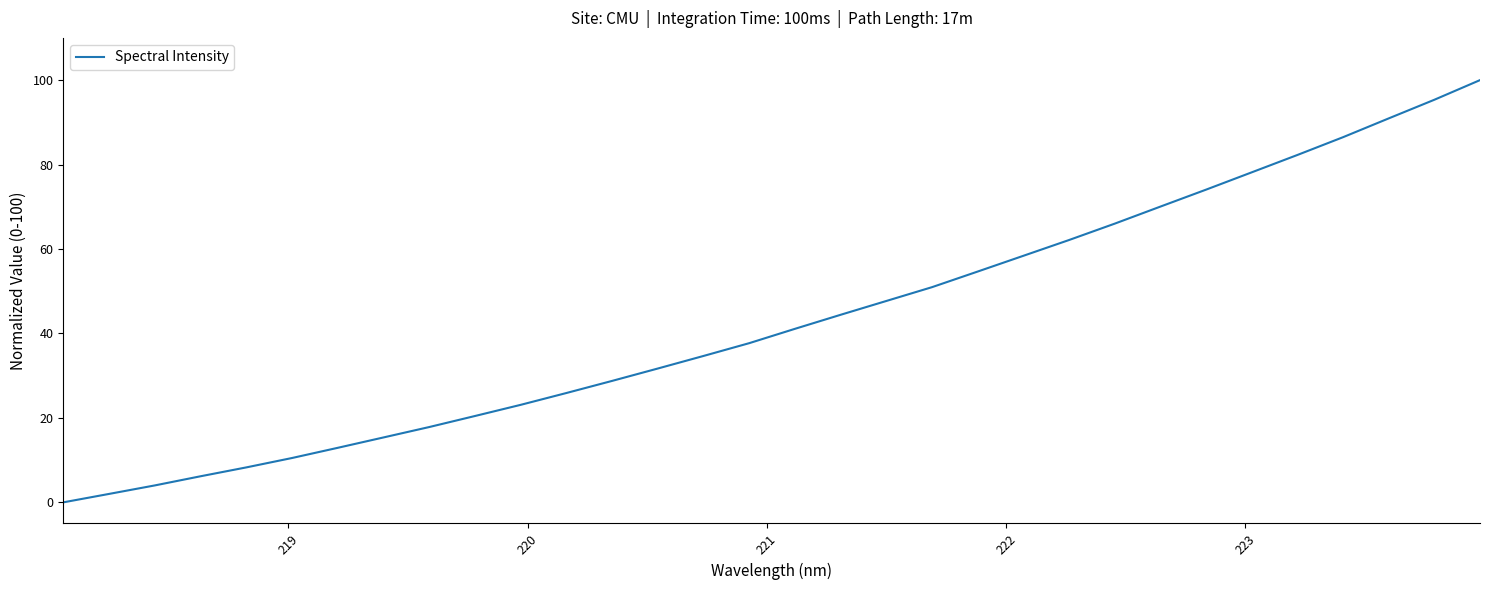

Count the number of categories in the chart.

32